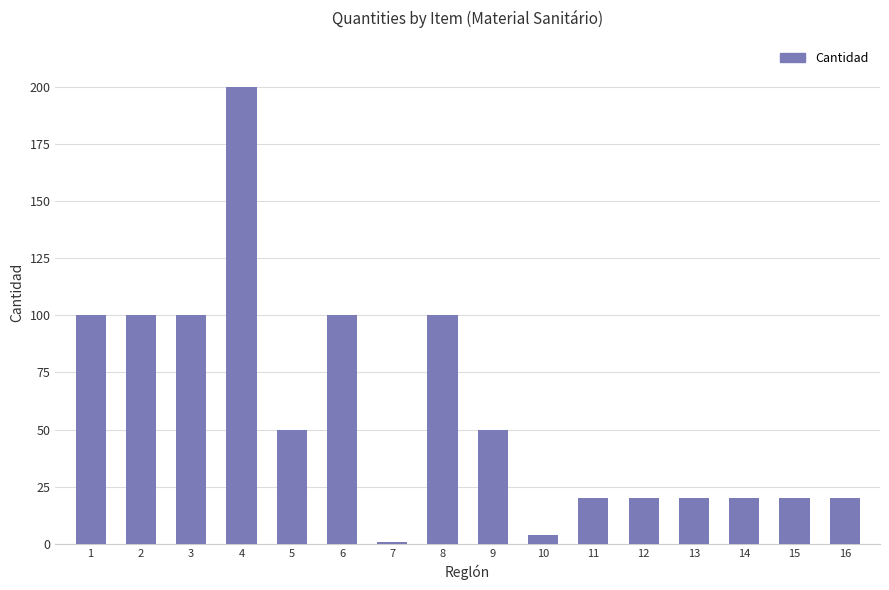

How many values are below 50?

8